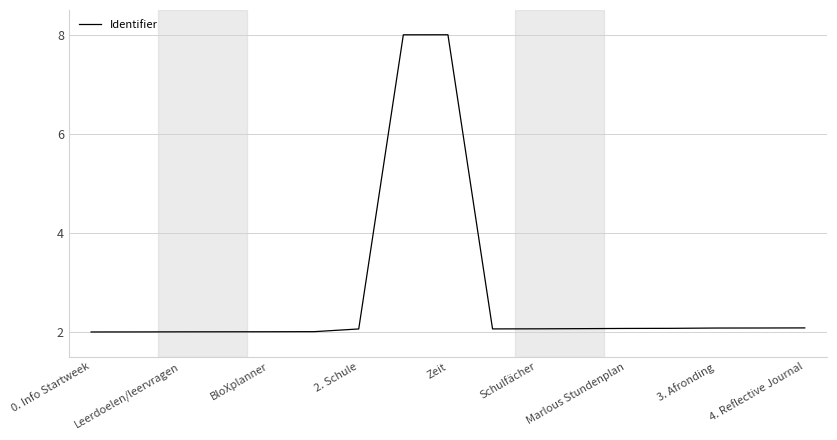

Reading left to right, extract all data points from this chart.

2.0	2.0	2.0	2.0	2.0	2.0	2.1	8.0	8.0	2.1	2.1	2.1	2.1	2.1	2.1	2.1	2.1